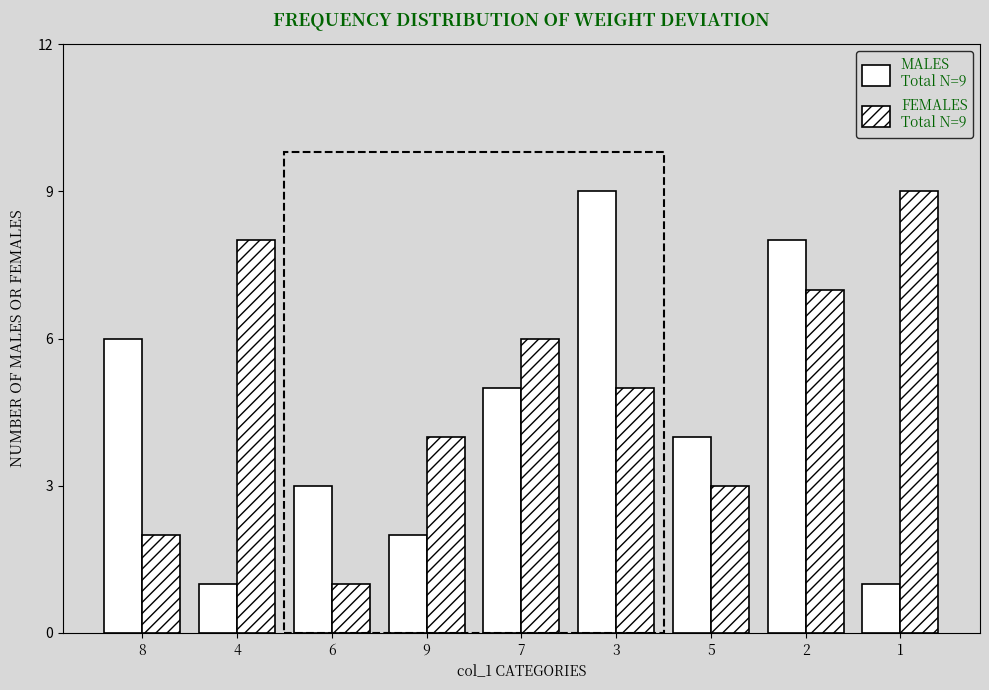

How many series are shown in this chart?

2